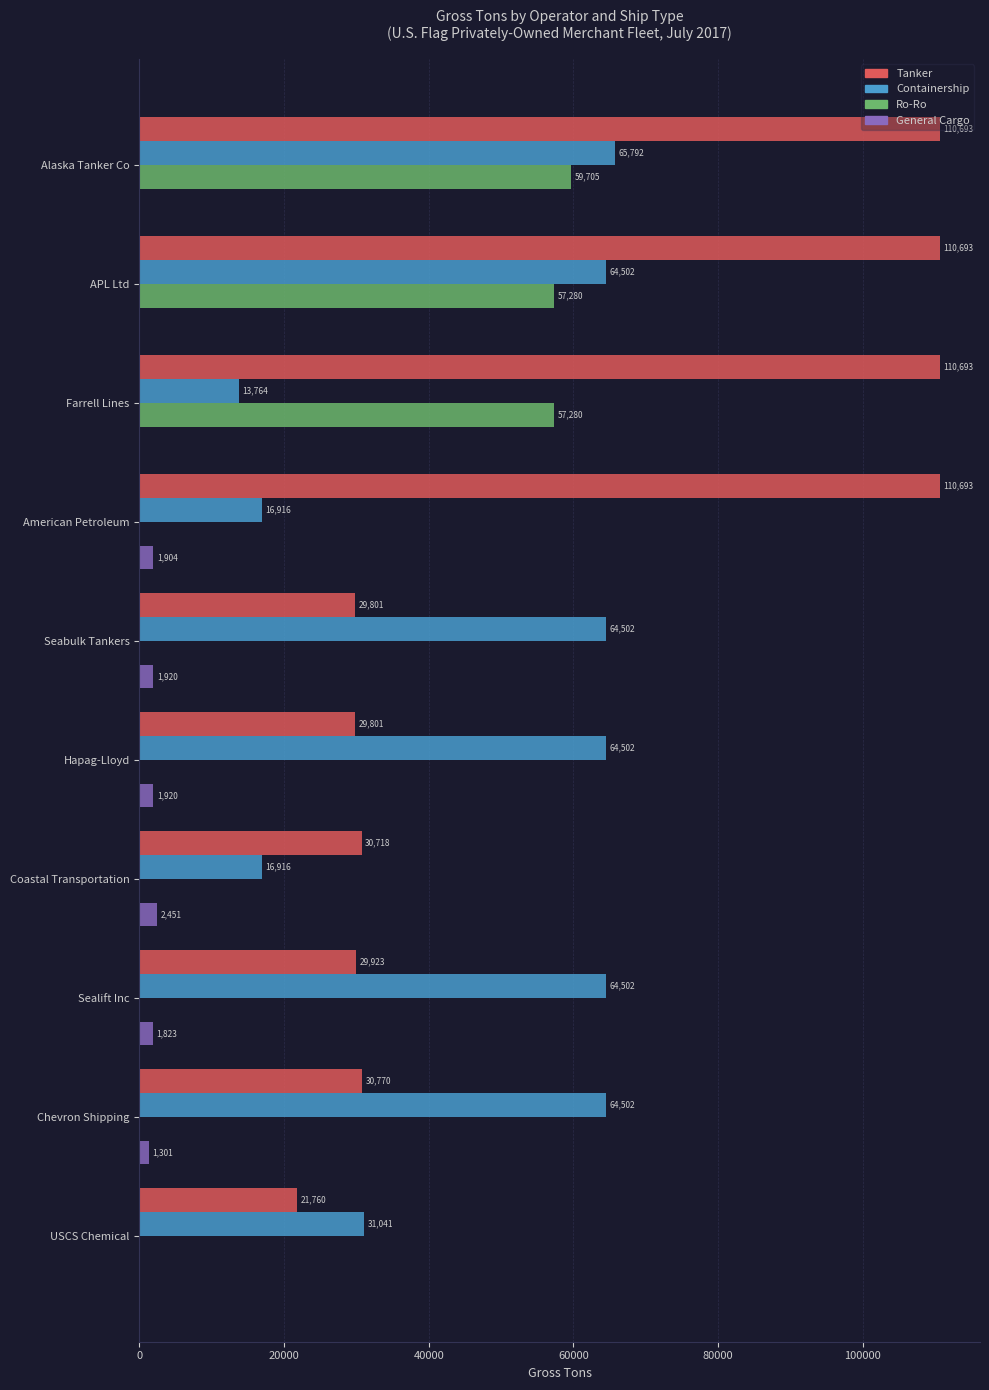

How many data points does each series have?

10